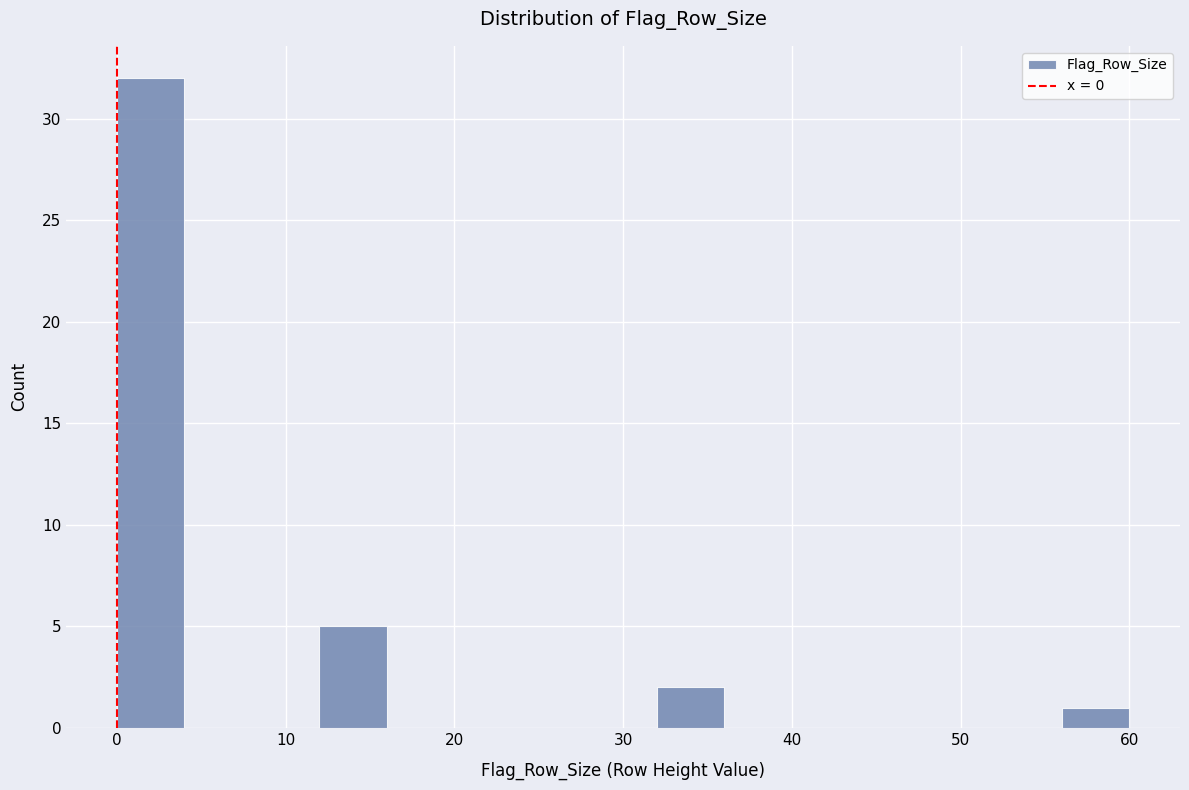

Reading left to right, list every bar in this chart as the range it spans on the x-axis followed by its height. The values are not printed on the chart, so give them approximately, as read against the axis.

0 to 4: 32
4 to 8: 0
8 to 12: 0
12 to 16: 5
16 to 20: 0
20 to 24: 0
24 to 28: 0
28 to 32: 0
32 to 36: 2
36 to 40: 0
40 to 44: 0
44 to 48: 0
48 to 52: 0
52 to 56: 0
56 to 60: 1